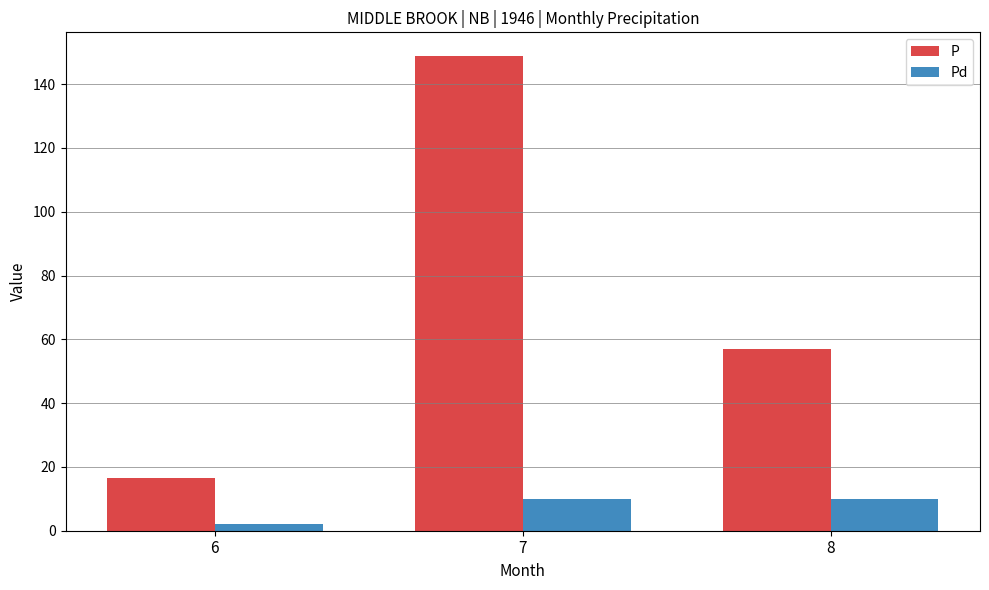

Is the value of Pd at 7 greater than the value of P at 7?

No